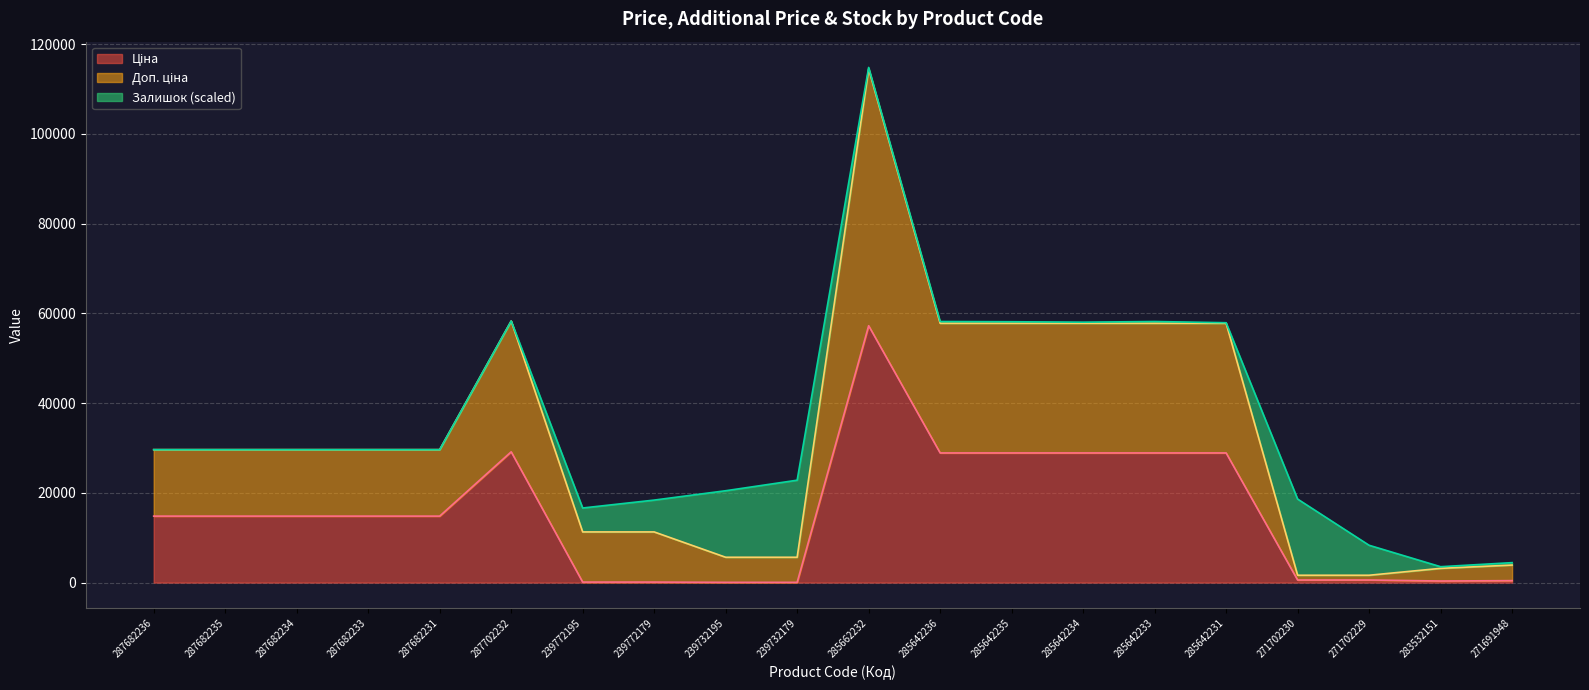

How many lines are shown in the chart?

3